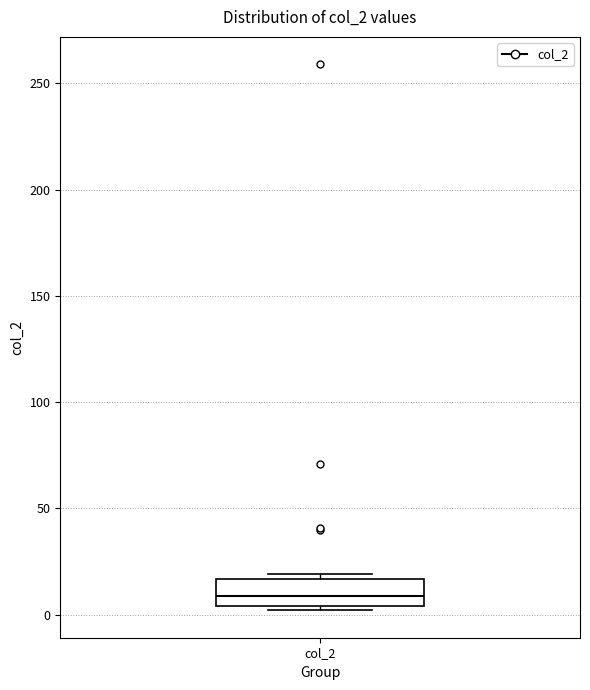

Read this box plot against the y-axis: the position of the median line, the range covered by the box, and the ends of both whiskers. The values are not printed on the chart, so give them approximately, as read against the axis.

median 10, box 5 to 15, whiskers 0 to 20